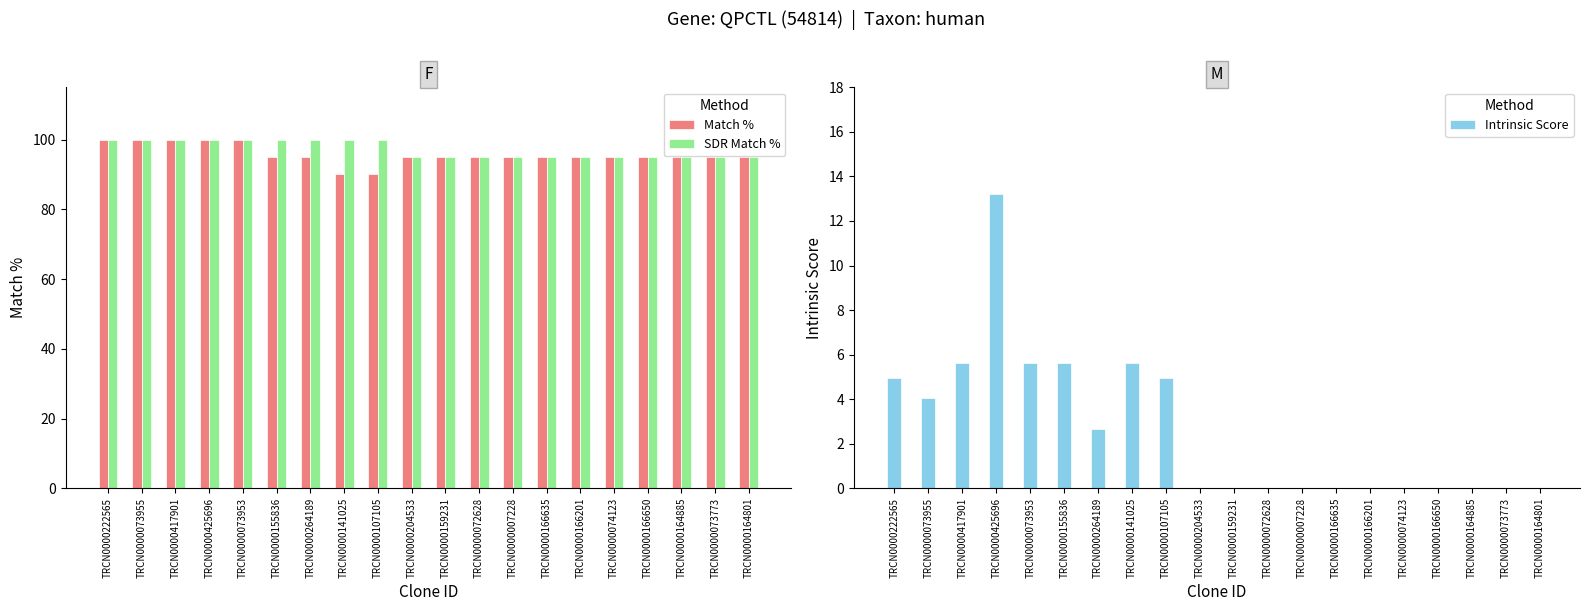

How many series are shown in this chart?

3